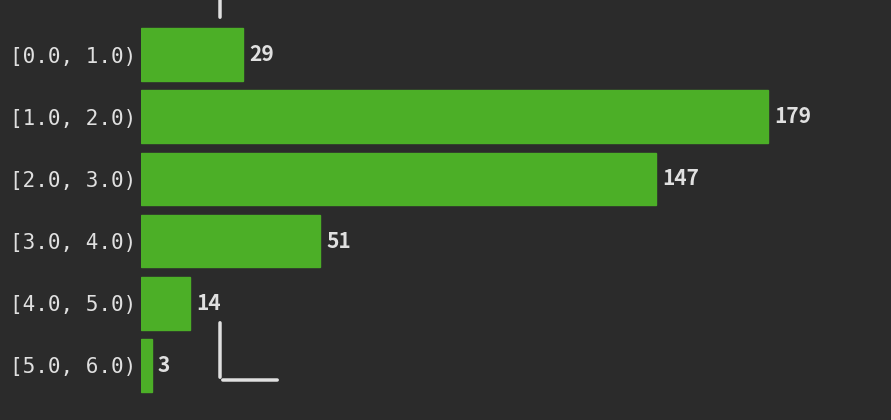

Reading bottom to top, what are all the values shown in this chart?

3	14	51	147	179	29